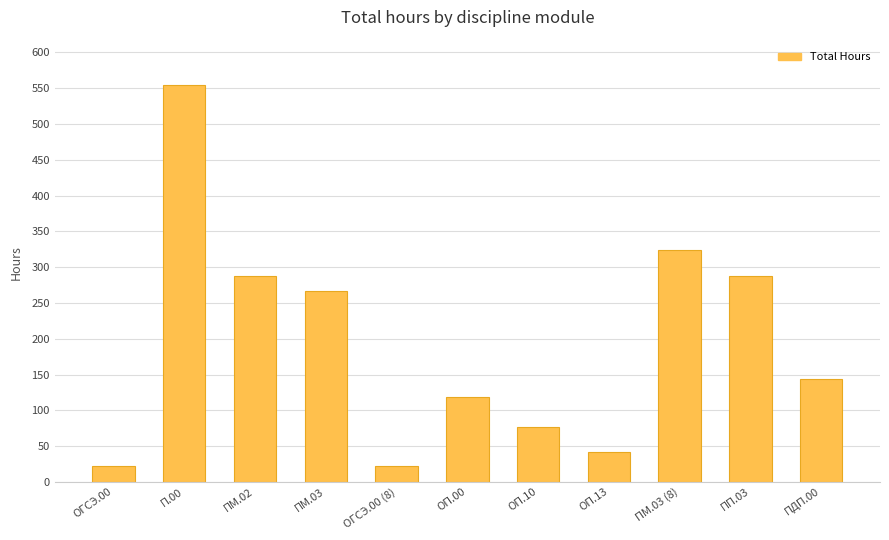

What is the sum of all values?

2144